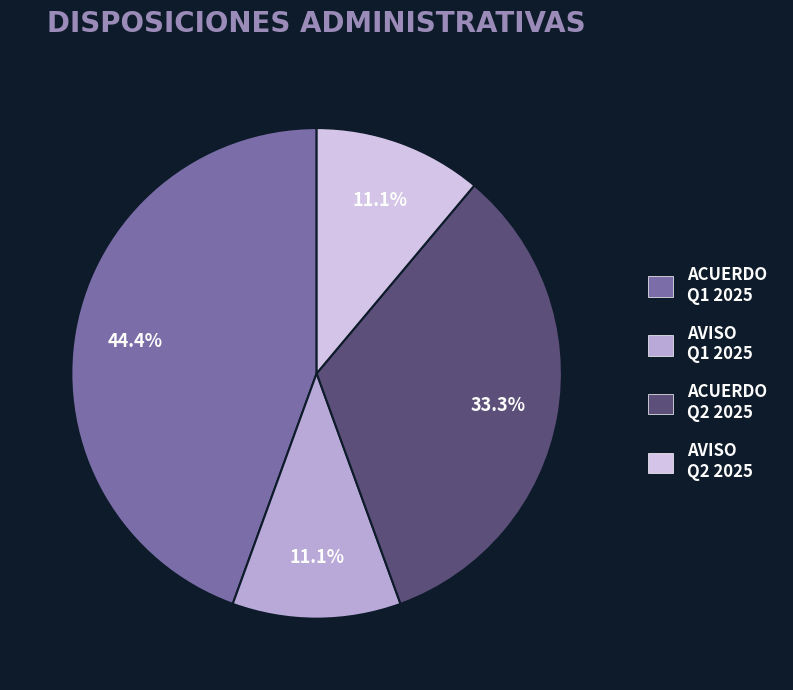

Does any single category account for the majority?

No